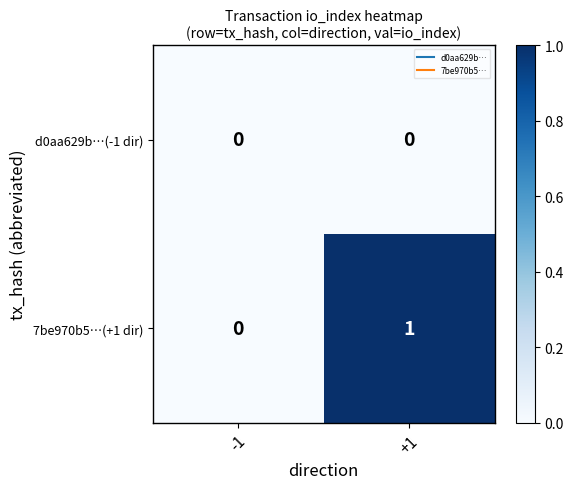

List the series in order of their overall mean, lowest first.

d0aa629b…(-1 dir), 7be970b5…(+1 dir)